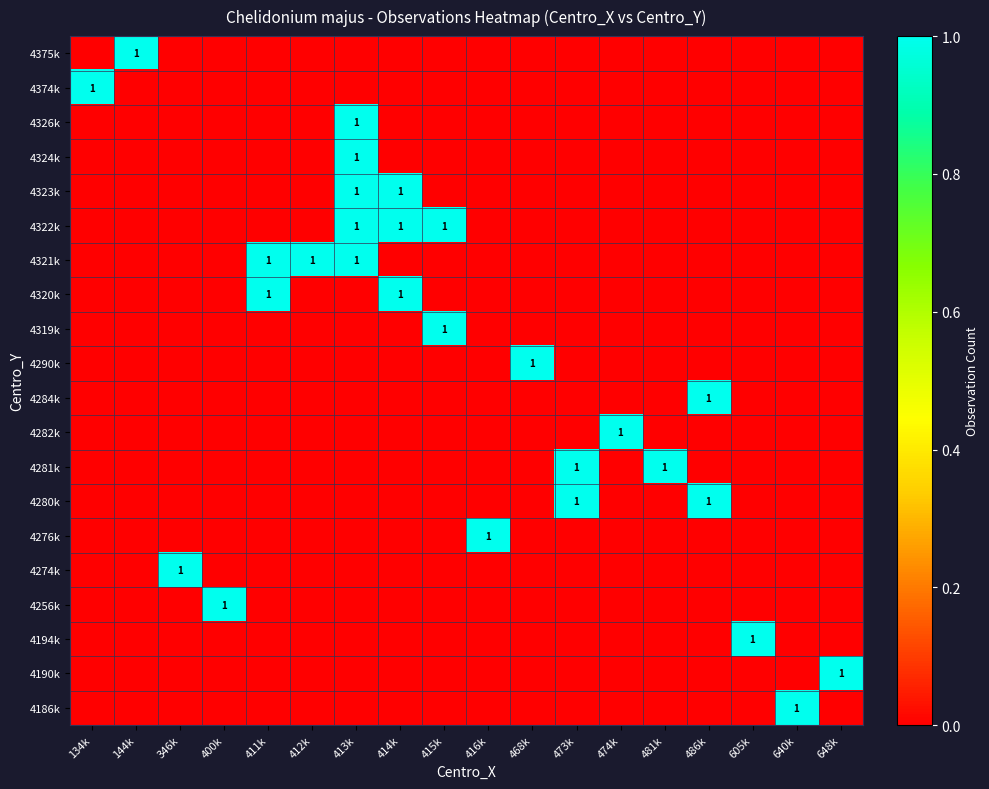

List the series in order of their peak value, highest first.

4375k, 4374k, 4326k, 4324k, 4323k, 4322k, 4321k, 4320k, 4319k, 4290k, 4284k, 4282k, 4281k, 4280k, 4276k, 4274k, 4256k, 4194k, 4190k, 4186k